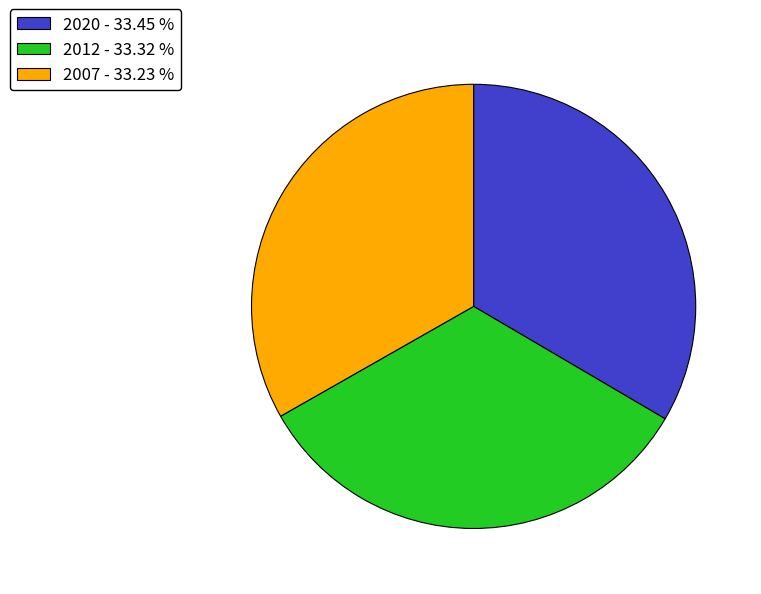

Approximately how many times larger is the value at 2012 - 33.32 % compared to 2020 - 33.45 %?

1.0